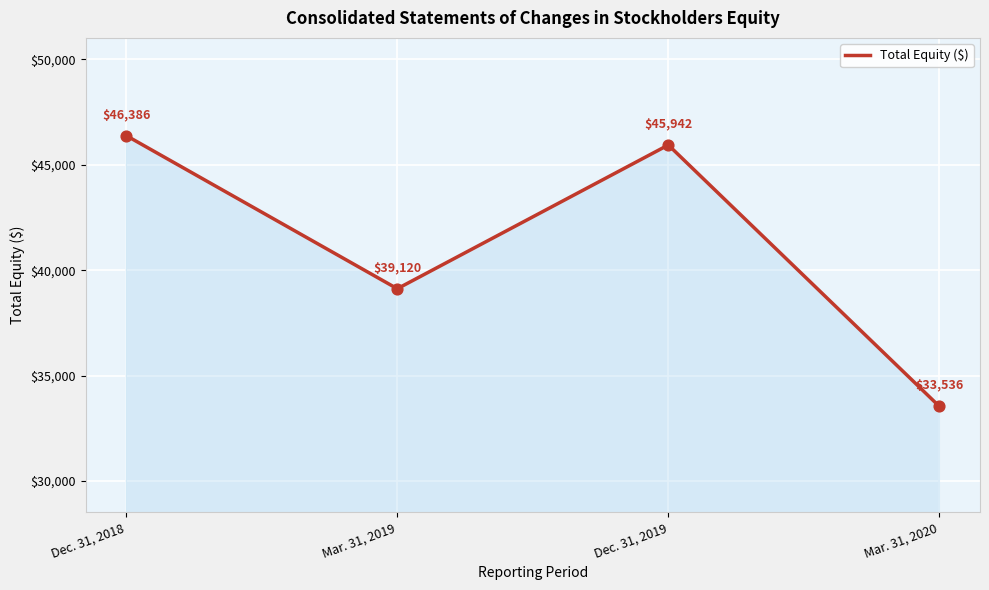

What is the change in value from Dec. 31, 2018 to Mar. 31, 2019?

-7266